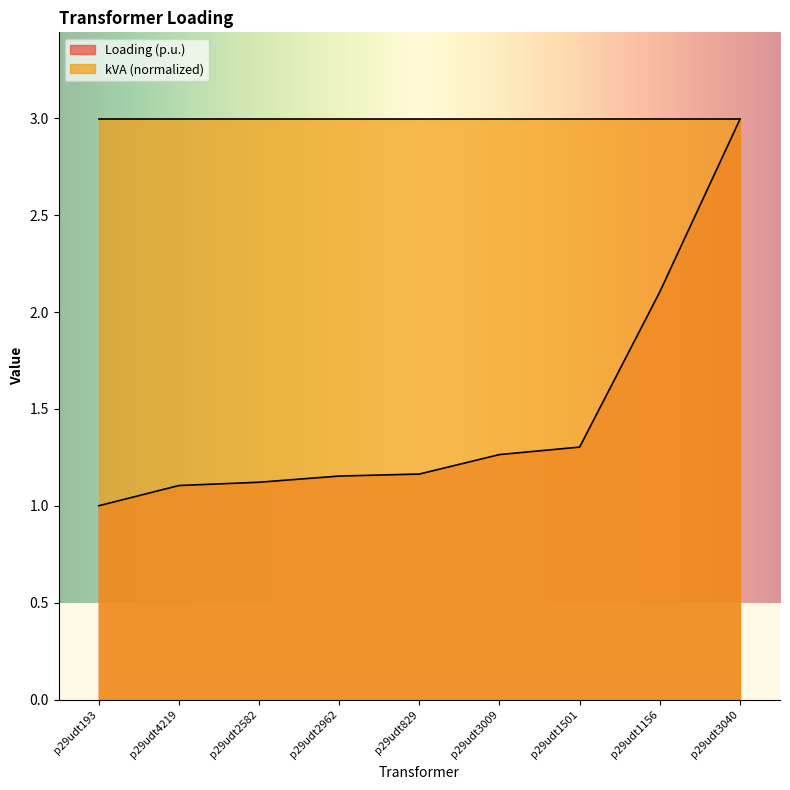

Reading left to right, what are all the values shown in this chart?

1.0	1.1	1.1	1.2	1.2	1.3	1.3	2.1	3.0